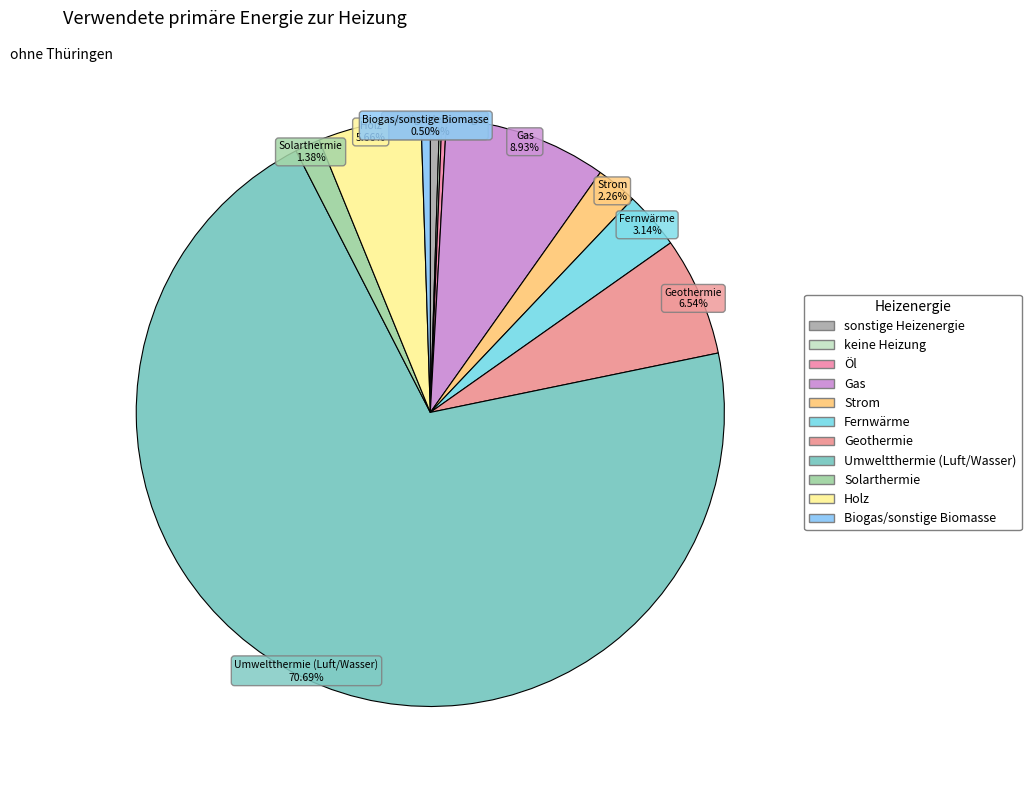

To the nearest percent, what percentage of the pie is Solarthermie?

1%